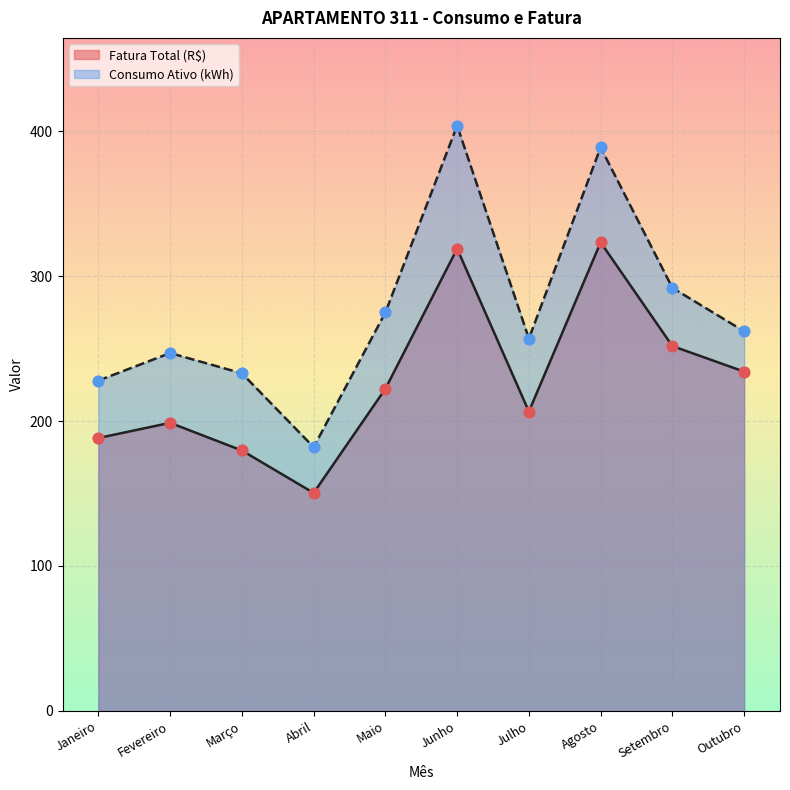

At which category is the sum across all series the highest?

Junho